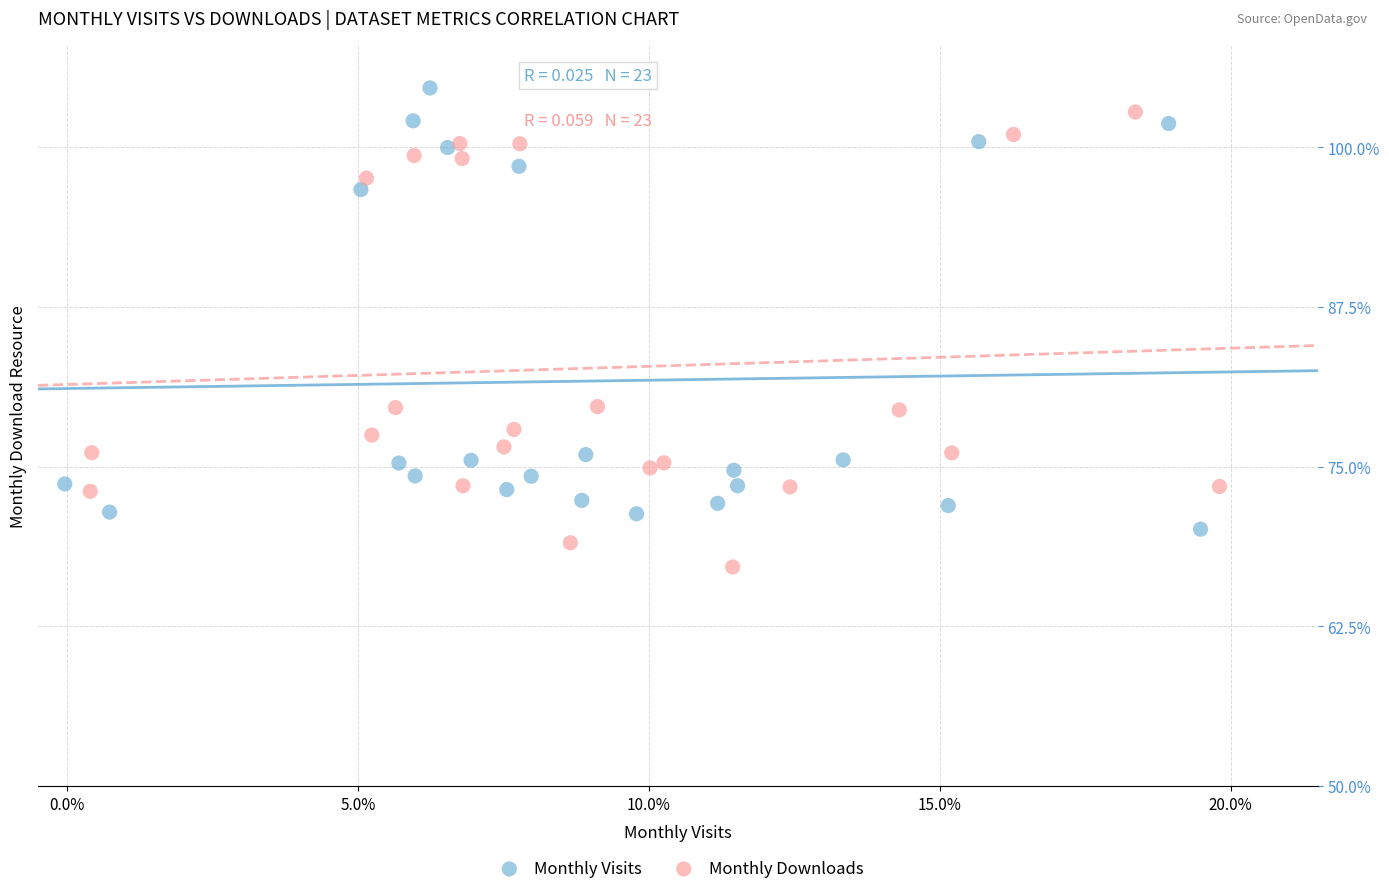

Which series has the largest Y range (max minus min)?

Monthly Downloads